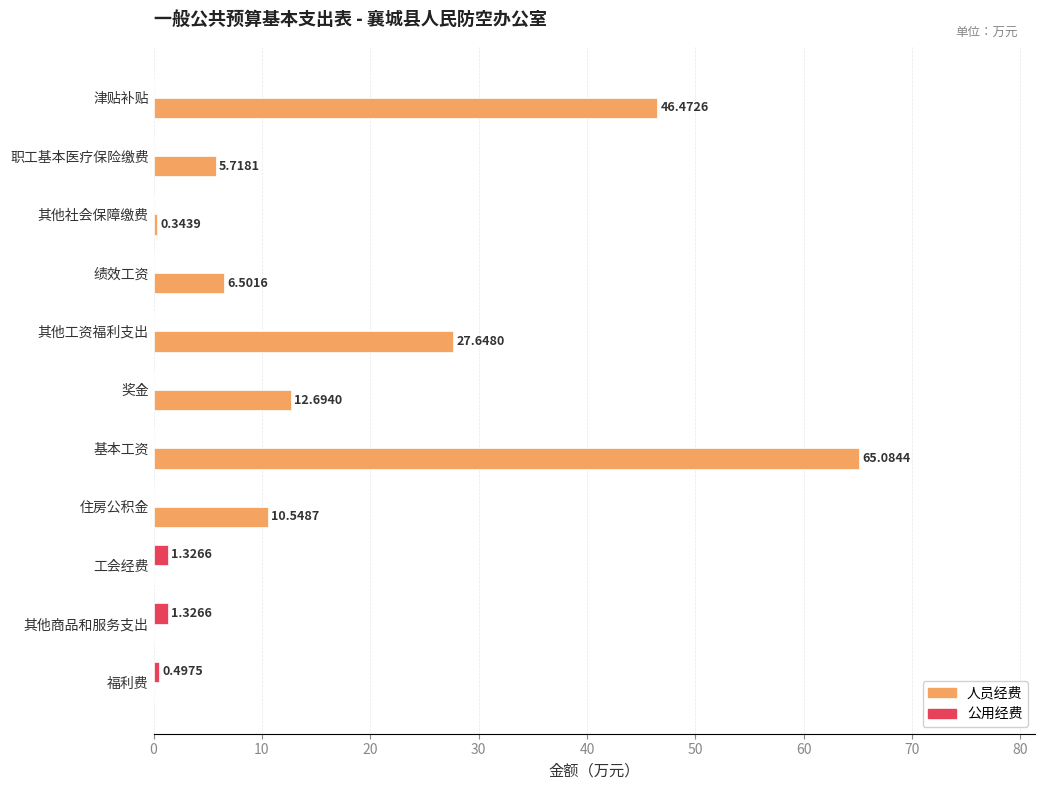

At which label is 人员经费 closest to 32?

其他工资福利支出